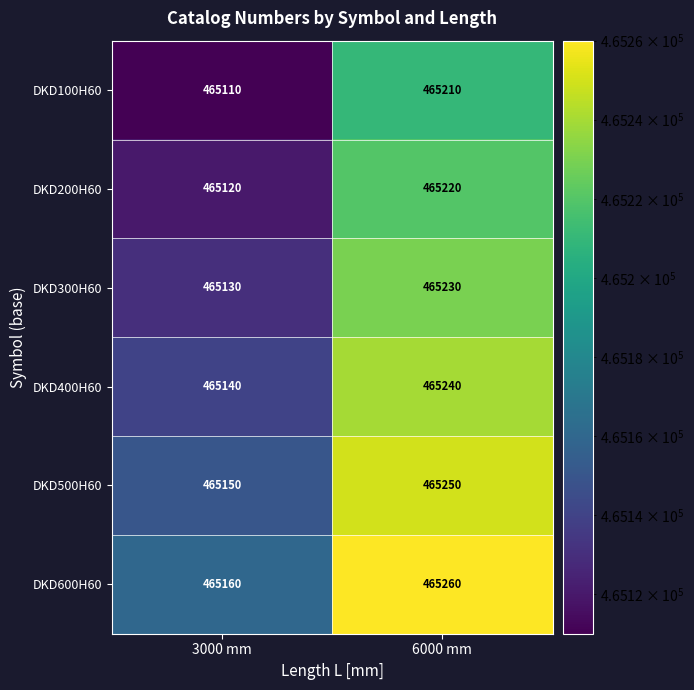

List the series in order of their peak value, lowest first.

DKD100H60, DKD200H60, DKD300H60, DKD400H60, DKD500H60, DKD600H60